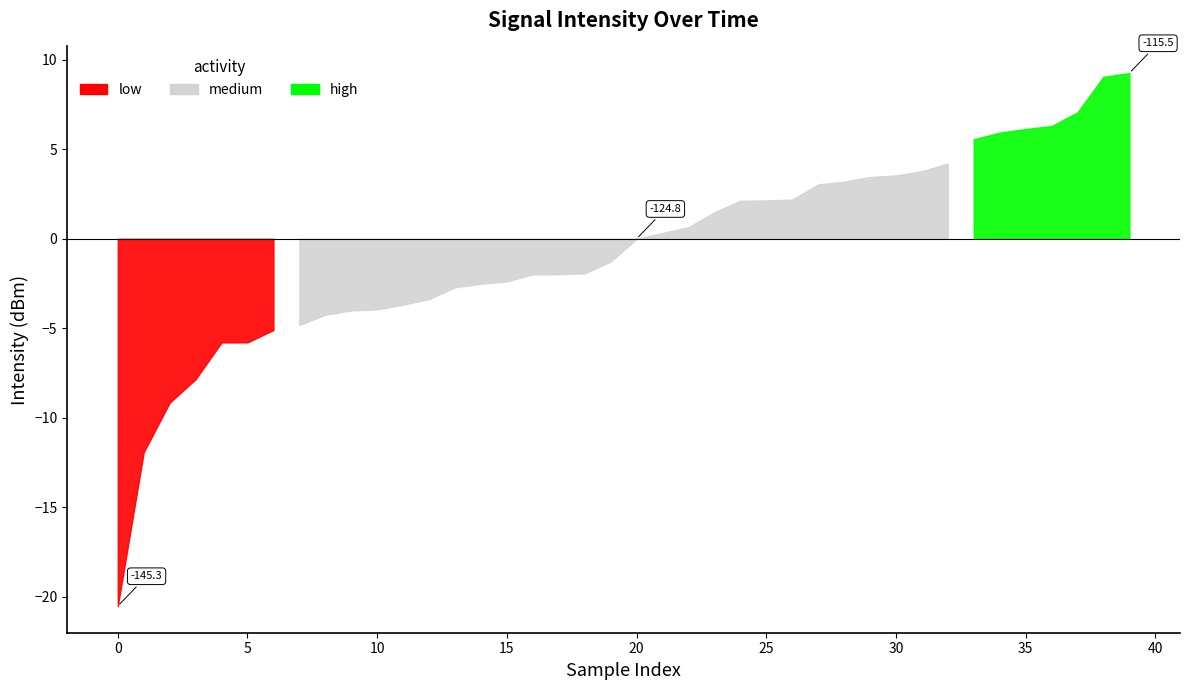

Does the chart display data point markers on the line(s)?

No